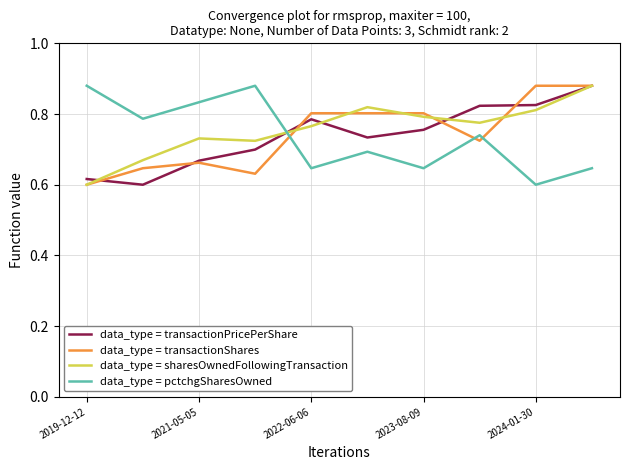

How many times do data_type = transactionPricePerShare and data_type = pctchgSharesOwned cross each other?

1